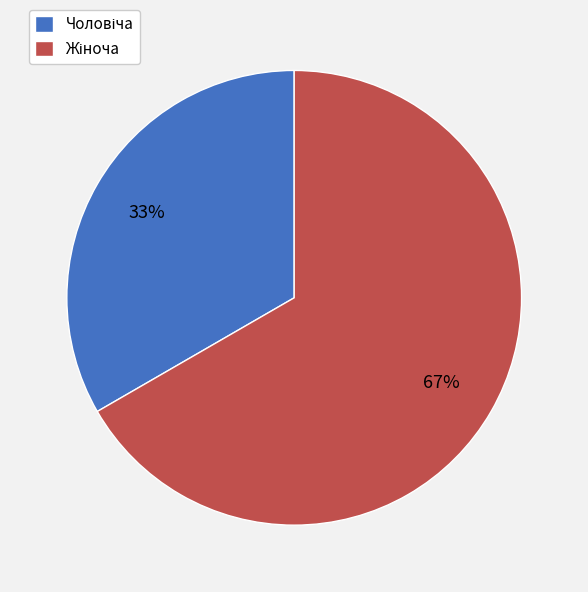

Is there any slice that represents more than half of the pie?

Yes